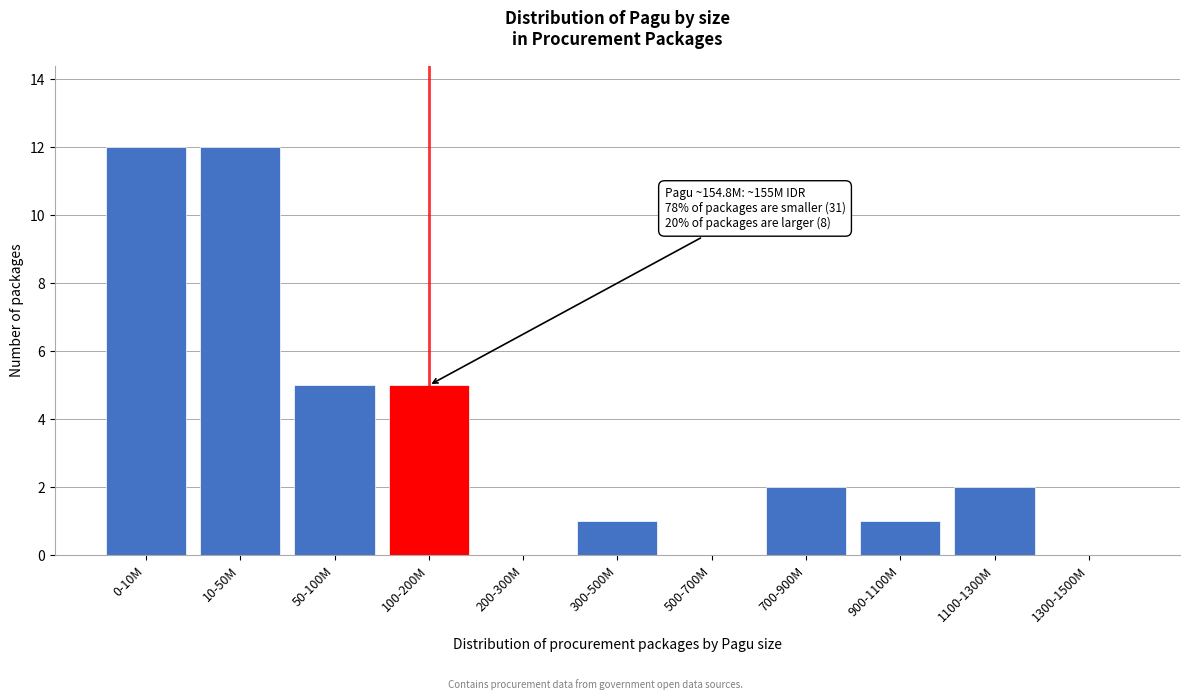

Reading right to left, extract all data points from this chart.

1300-1500M=0	1100-1300M=2	900-1100M=1	700-900M=2	500-700M=0	300-500M=1	200-300M=0	100-200M=5	50-100M=5	10-50M=12	0-10M=12